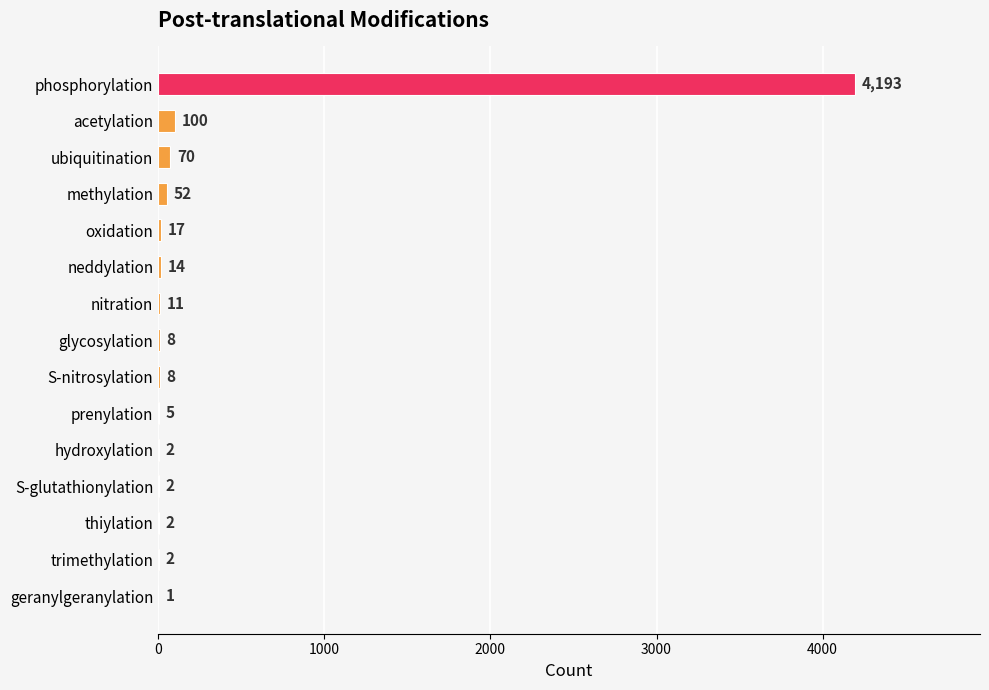

True or false: the data shows 8 at S-nitrosylation.

True